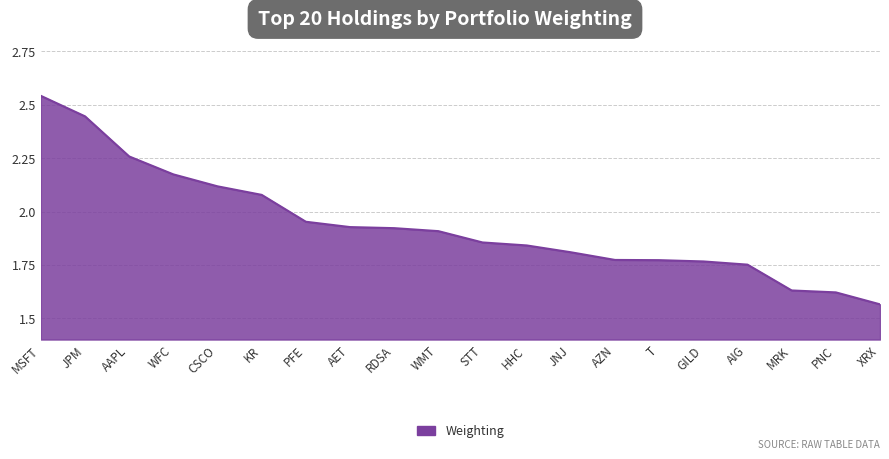

At which category does the chart reach its peak across all series?

MSFT